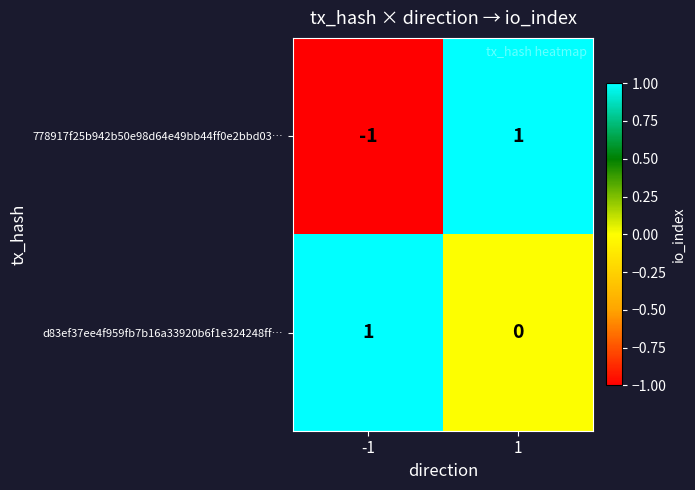

True or false: 778917f25b942b50e98d64e49bb44ff0e2bbd03… has a value of -1 at -1.

True